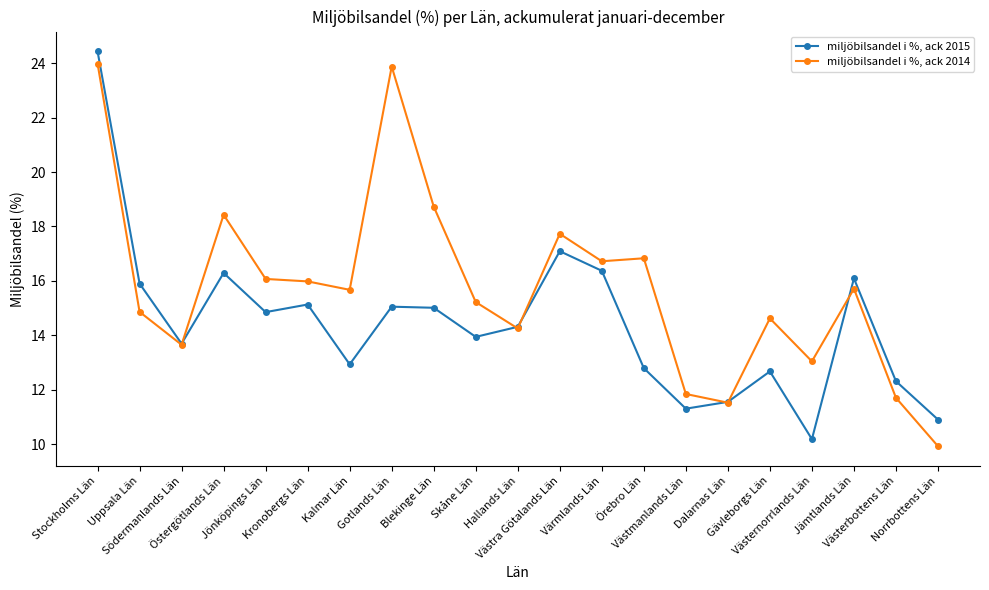

At which label does miljöbilsandel i %, ack 2014 first exceed 15?

Stockholms Län